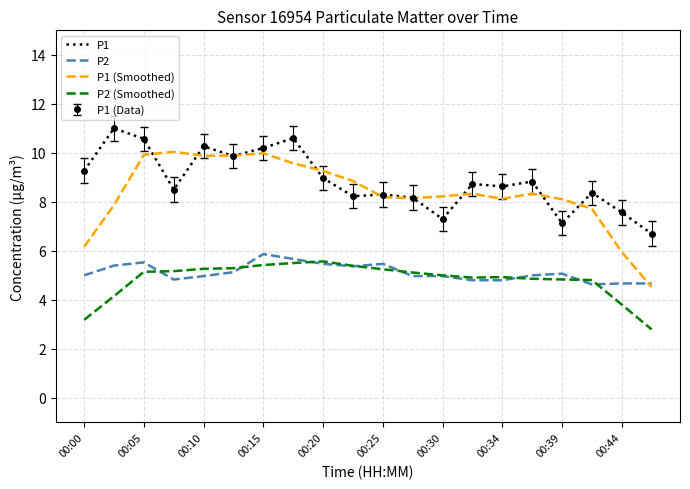

True or false: P2 and P1 (Smoothed) intersect in this chart.

True